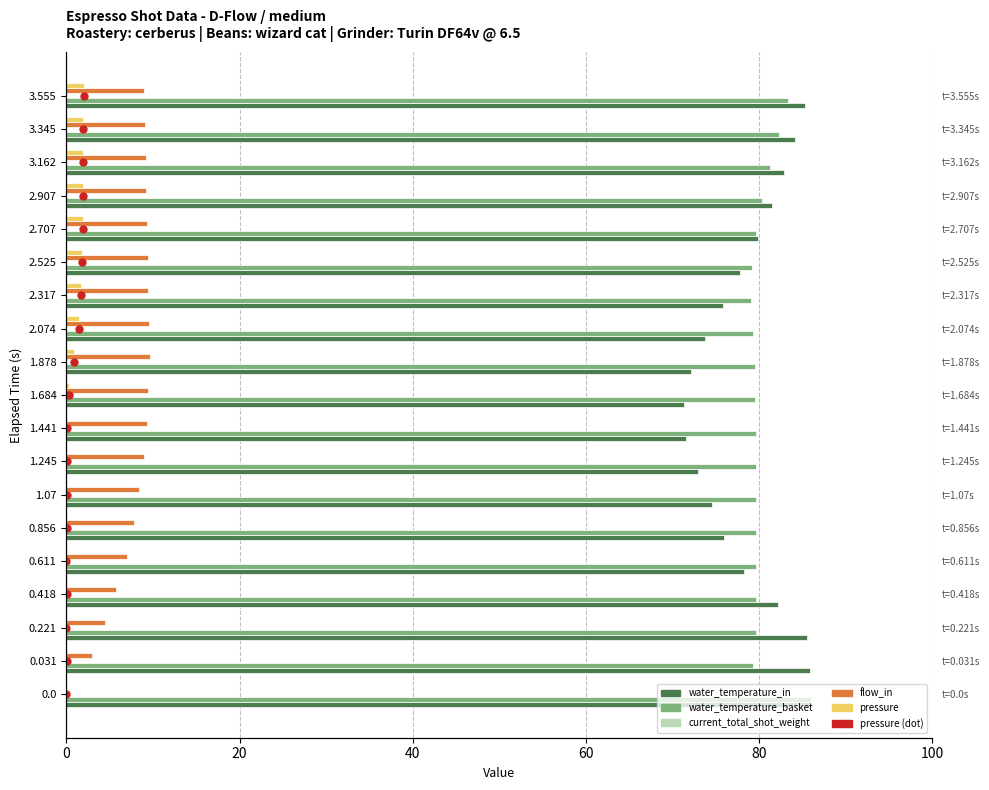

Rank the series by their maximum value, from lowest to highest.

current_total_shot_weight, pressure, flow_in, water_temperature_in, water_temperature_basket